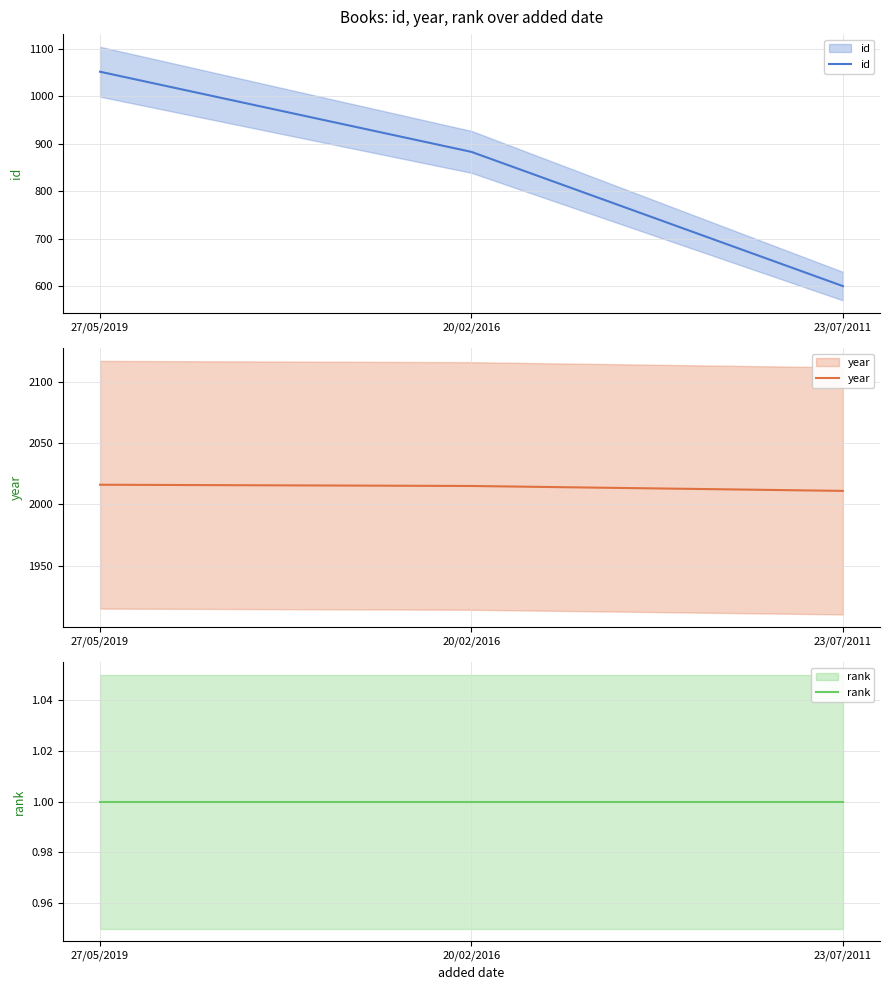

What is the sum of the rank values at 27/05/2019 and 20/02/2016?

2